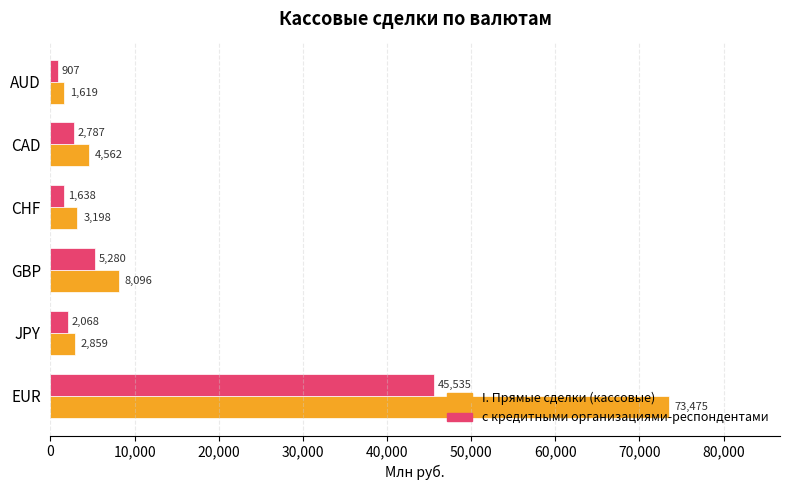

What is the maximum value for с кредитными организациями-респондентами?

45534.5